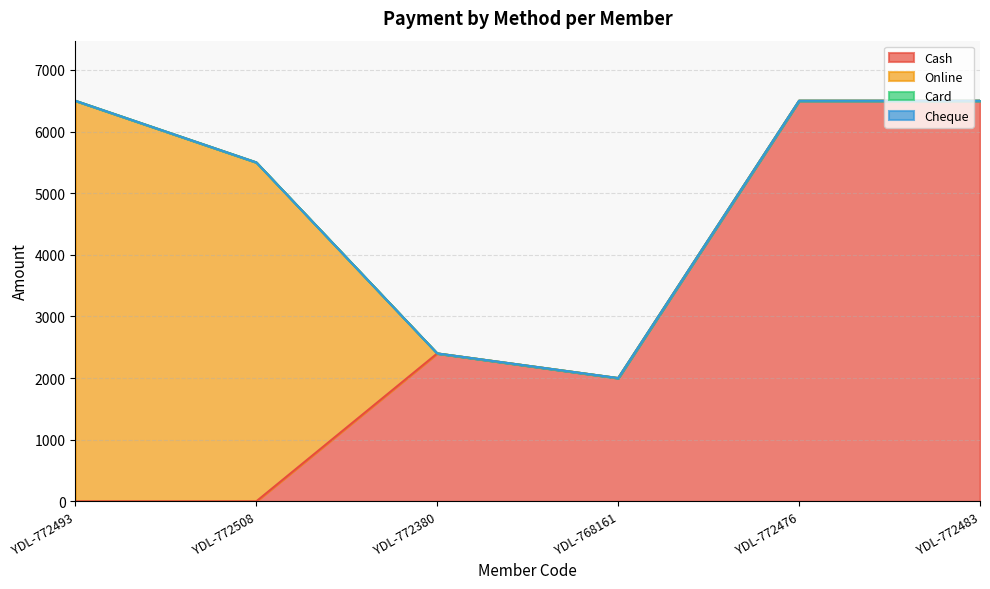

What is the spread (max minus min) of values at YDL-768161?

2000